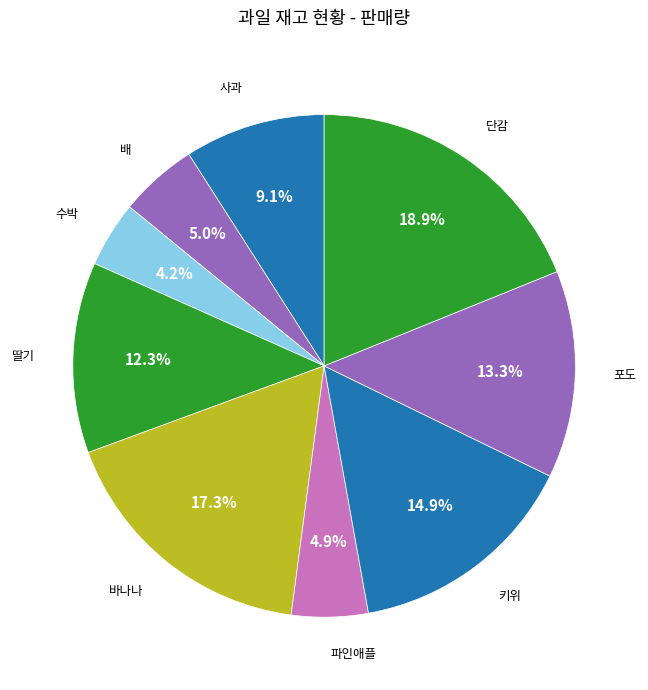

How many slices are in this pie chart?

9